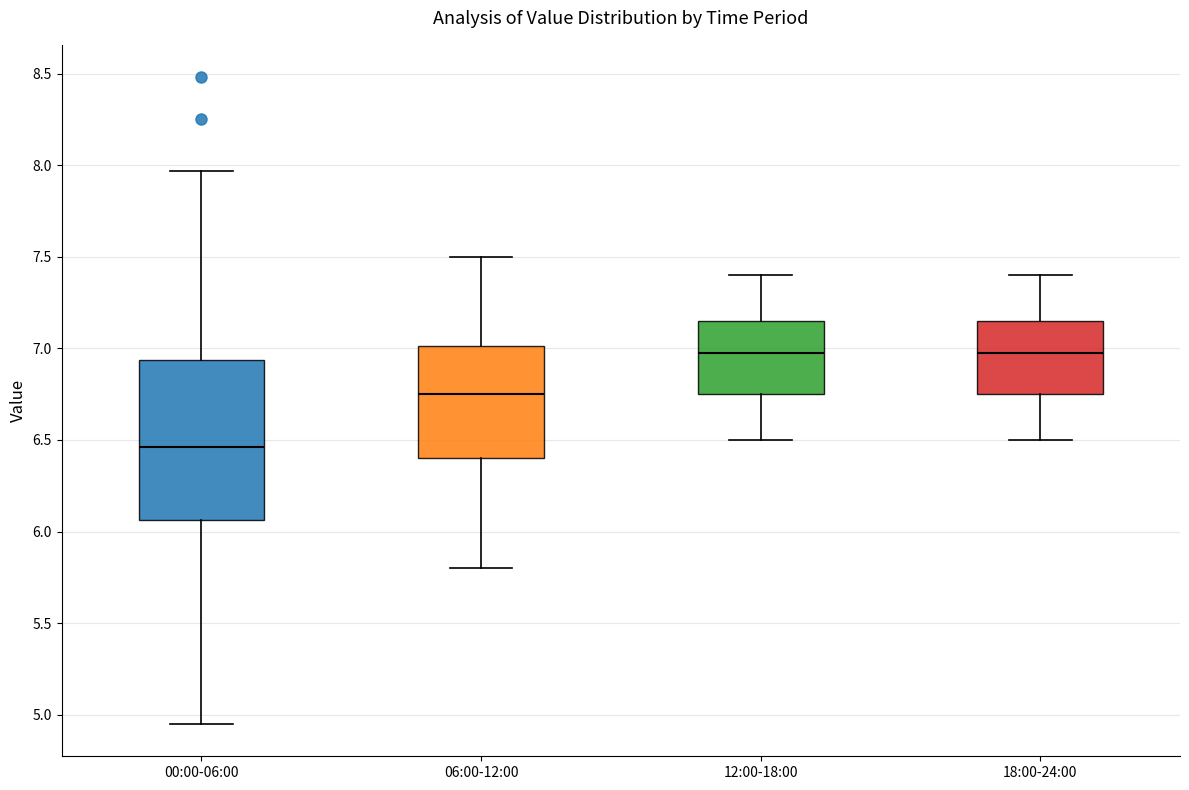

Reading left to right, transcribe this box plot: for each box, give where its median line is, the range the box spans, and where its two whiskers end, as read against the y-axis. The values are not printed on the chart, so give them approximately, as read against the axis.

00:00-06:00: median 6.45, box 6.05 to 6.95, whiskers 4.95 to 7.95
06:00-12:00: median 6.75, box 6.40 to 7.00, whiskers 5.80 to 7.50
12:00-18:00: median 7.00, box 6.75 to 7.15, whiskers 6.50 to 7.40
18:00-24:00: median 7.00, box 6.75 to 7.15, whiskers 6.50 to 7.40